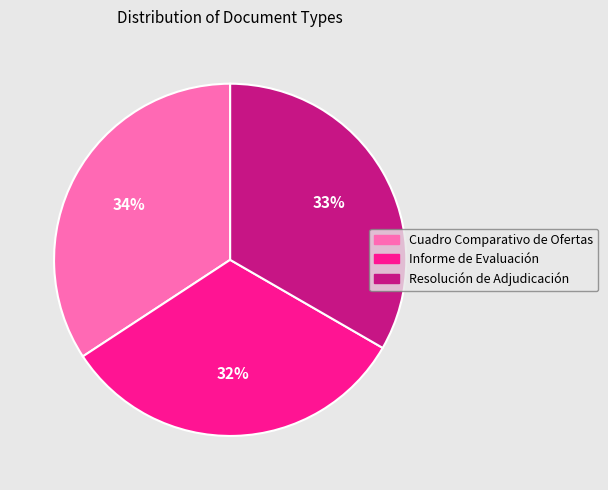

Which category has the biggest portion of the pie?

Cuadro Comparativo de Ofertas